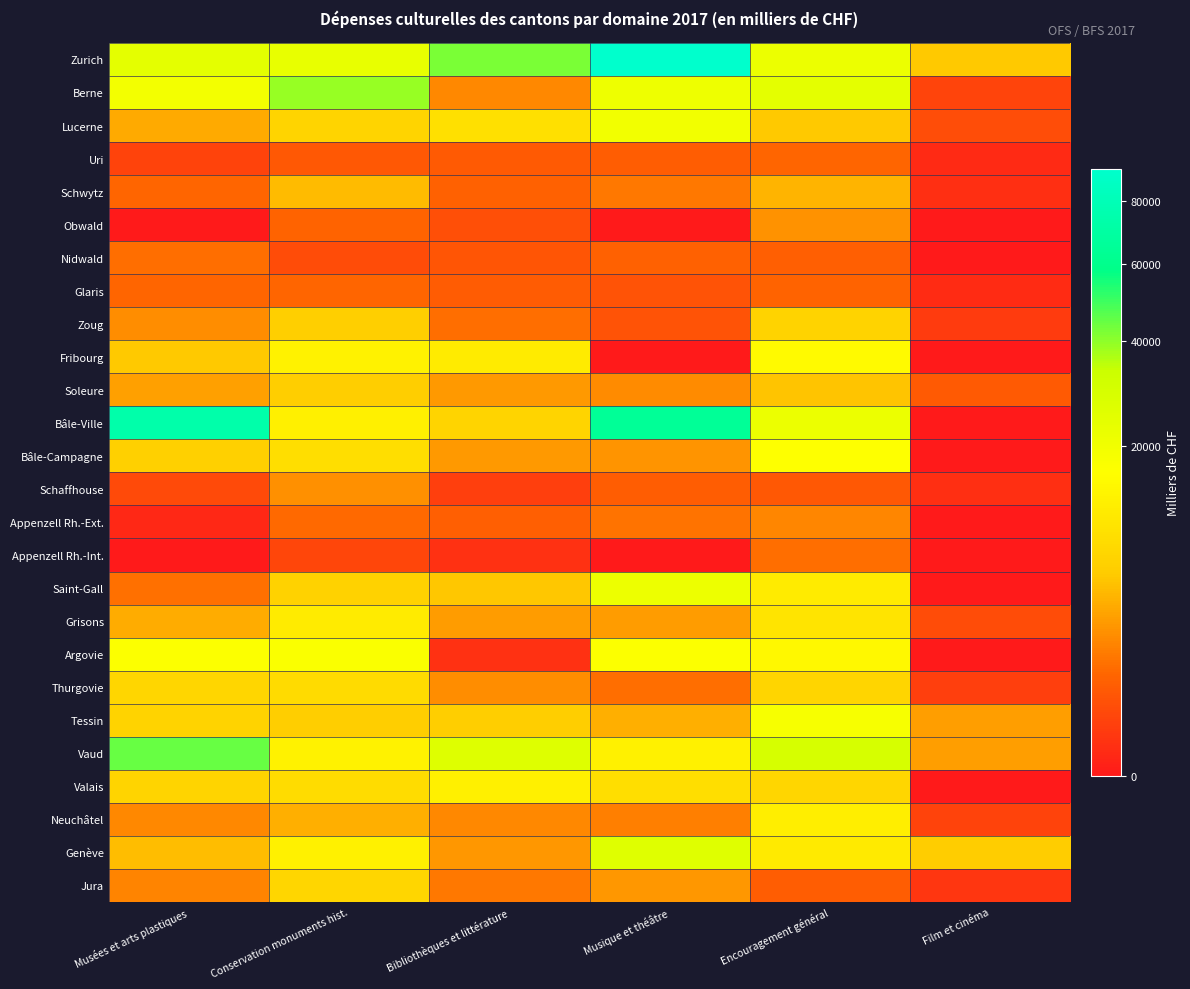

How many series are shown in this chart?

26